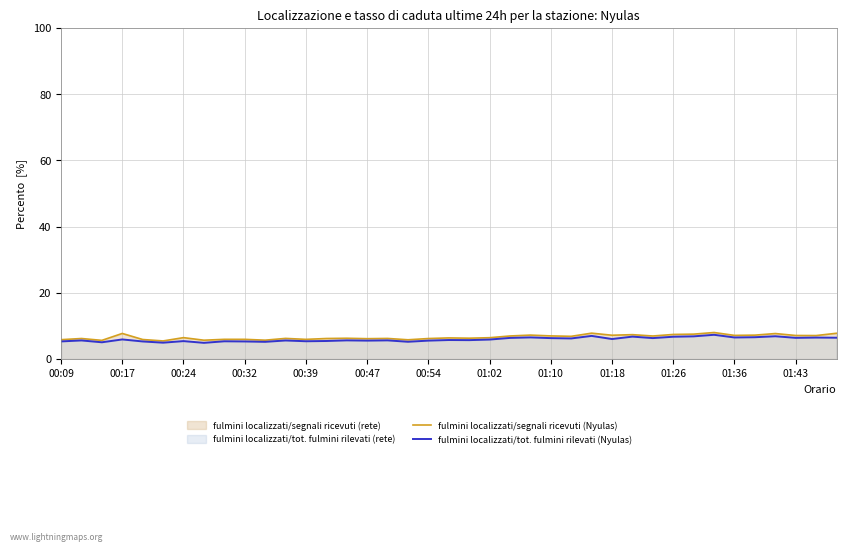

What is the lowest value of the fulmini localizzati/tot. fulmini rilevati (Nyulas) series?

4.9